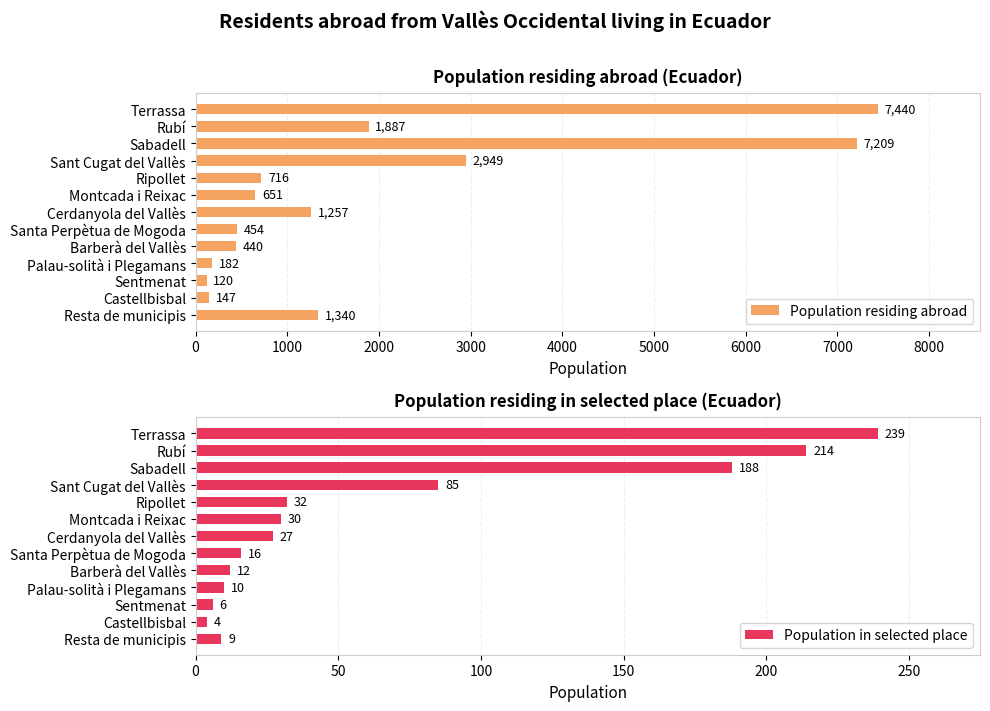

List the series in order of their overall mean, lowest first.

Population in selected place, Population residing abroad